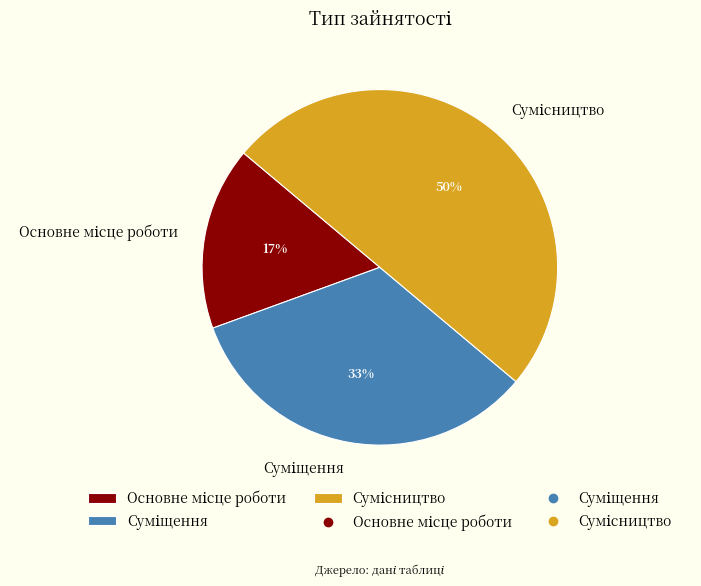

To the nearest percent, what is the average slice percentage?

33%